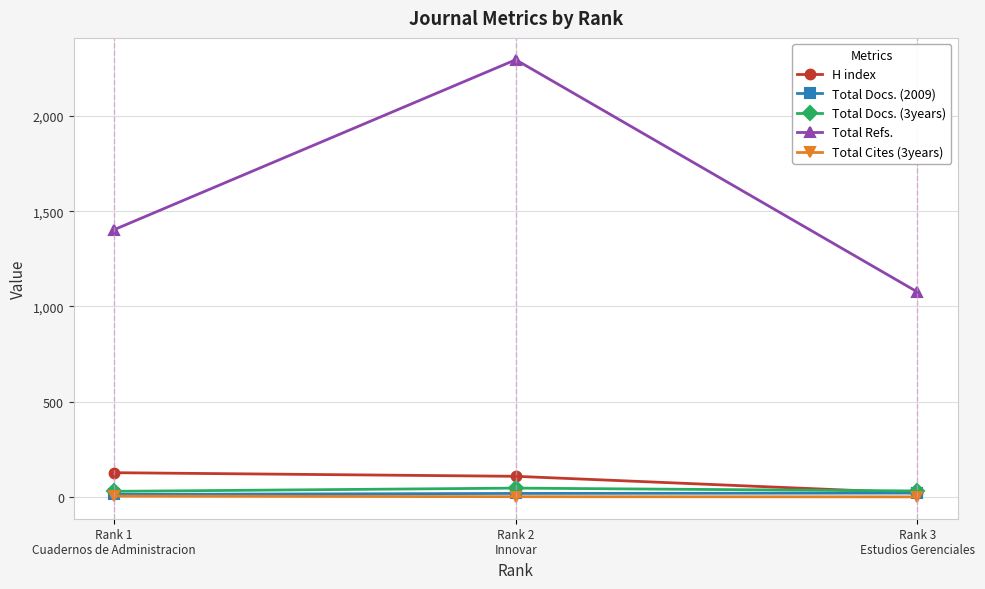

The value of H index at Rank 1
Cuadernos de Administracion is 127. True or false?

True